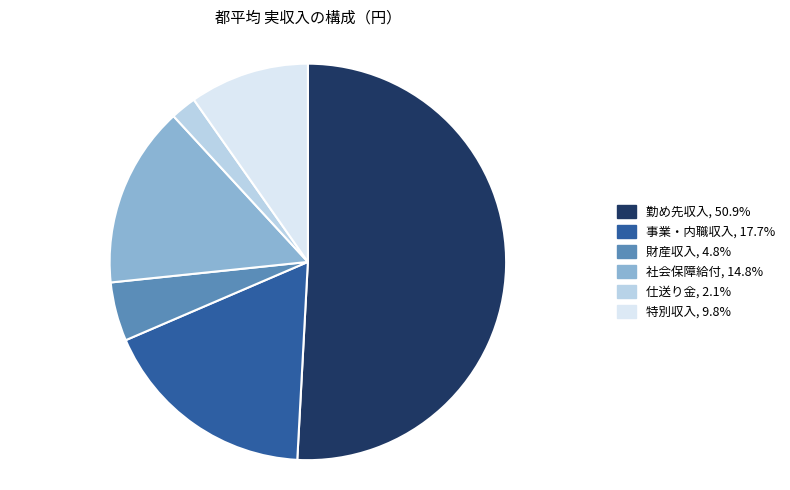

What is the ratio of the value at 事業・内職収入 to the value at 勤め先収入?

0.3